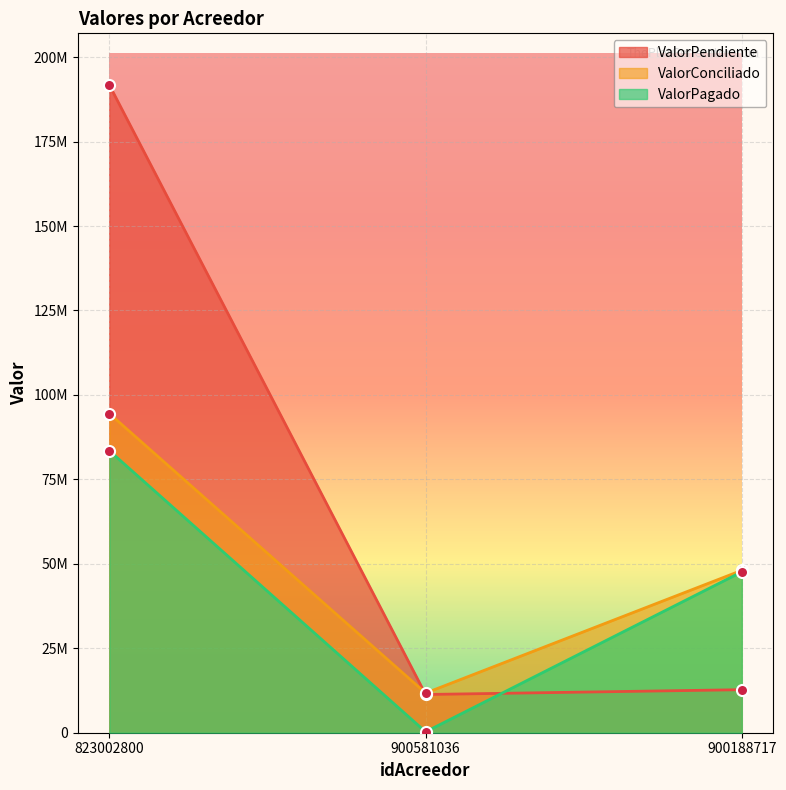

What is the approximate value of ValorPagado at 900188717, to the nearest 50?

47635000